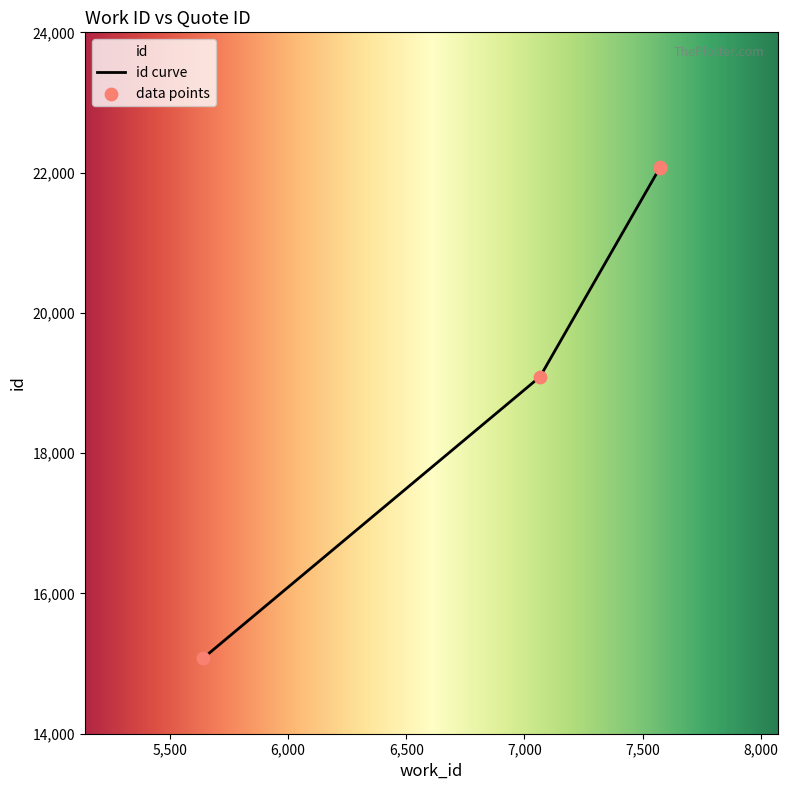

Approximately how many times larger is the value at 5640 compared to 7066?

0.8